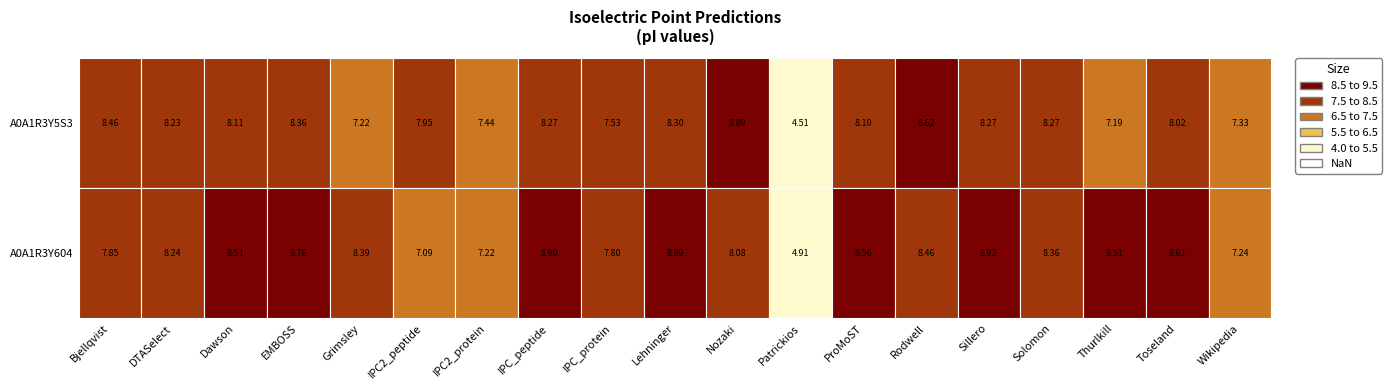

At how many categories does at least one series exceed 5?

18